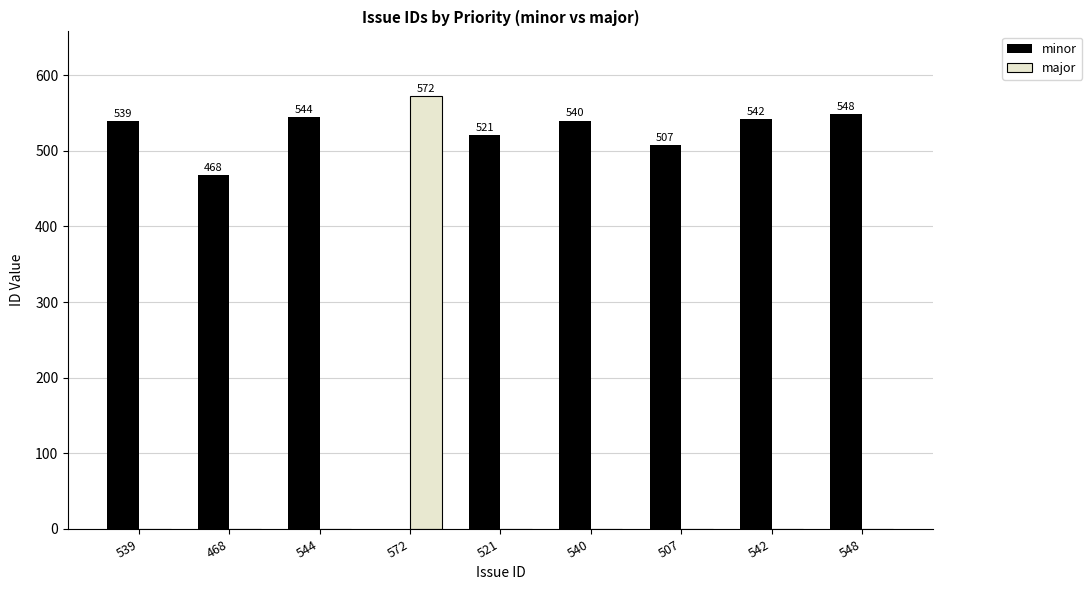

What is the maximum value for minor?

548